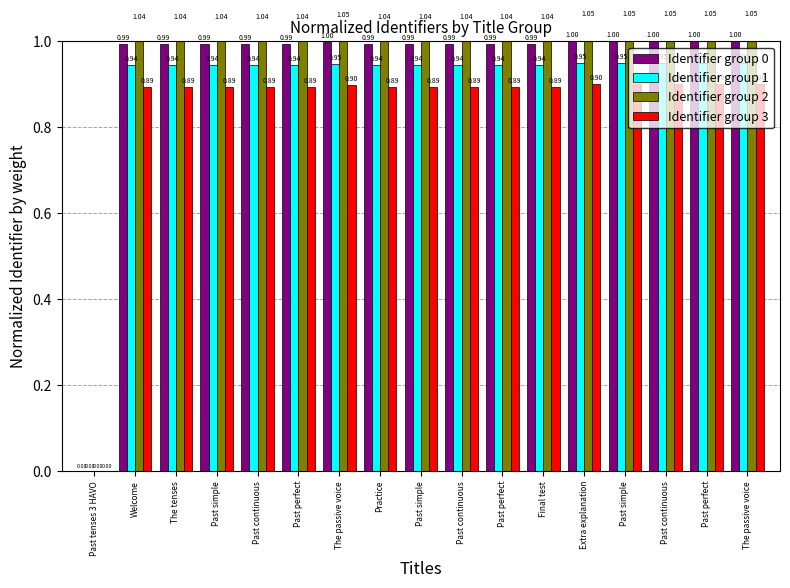

What are all the series names shown in the legend?

Identifier group 0, Identifier group 1, Identifier group 2, Identifier group 3